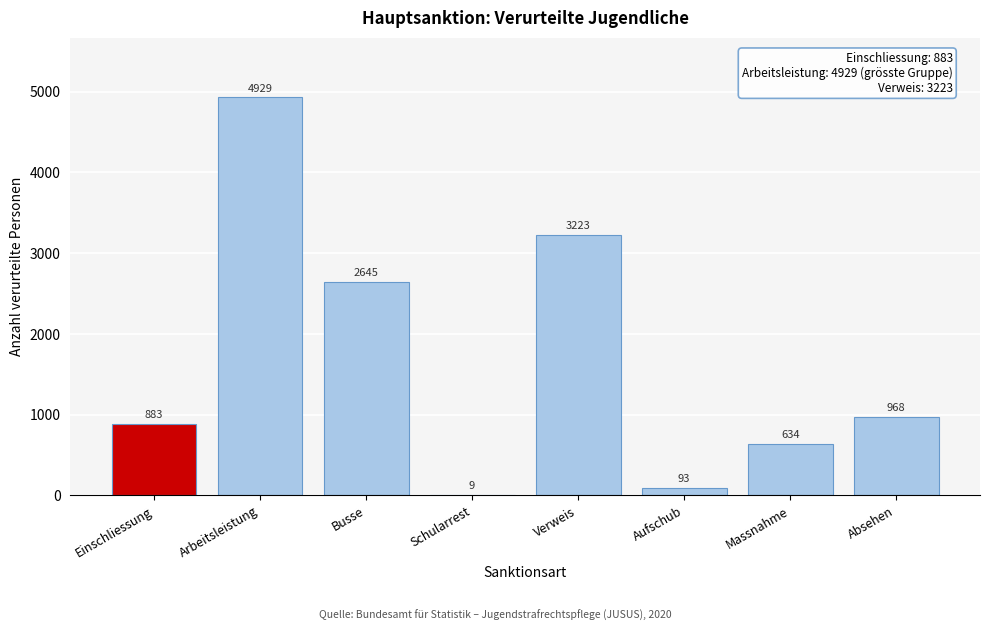

Reading left to right, extract all data points from this chart.

Einschliessung=883	Arbeitsleistung=4929	Busse=2645	Schularrest=9	Verweis=3223	Aufschub=93	Massnahme=634	Absehen=968